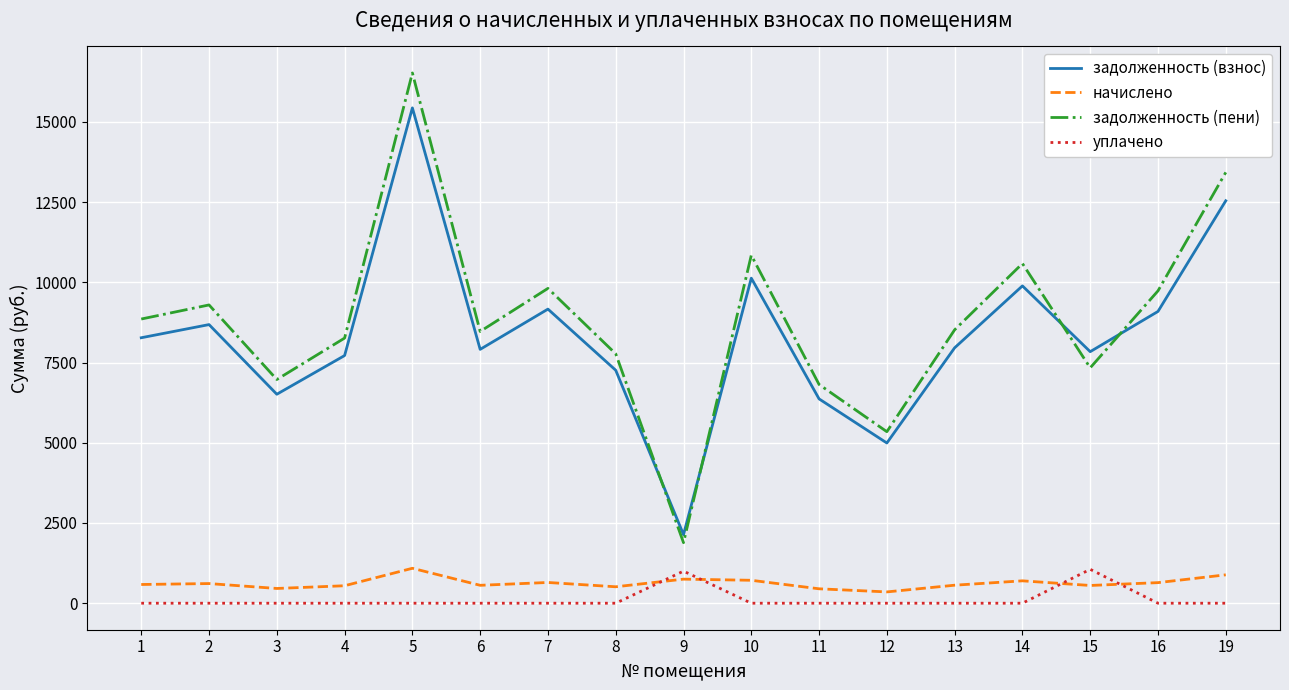

What is the average value of the начислено series?

624.0